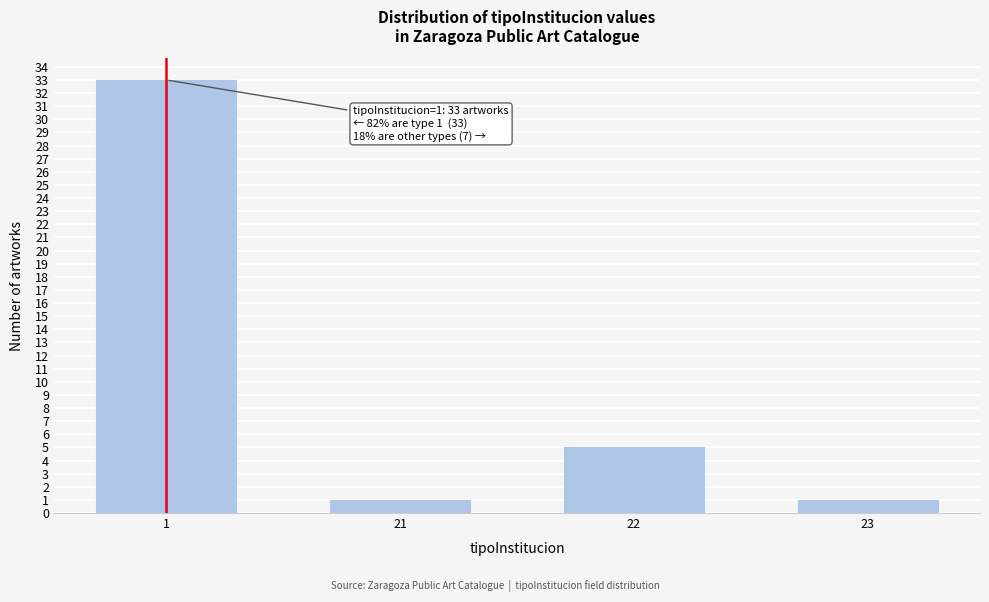

Reading left to right, extract all data points from this chart.

33	1	5	1